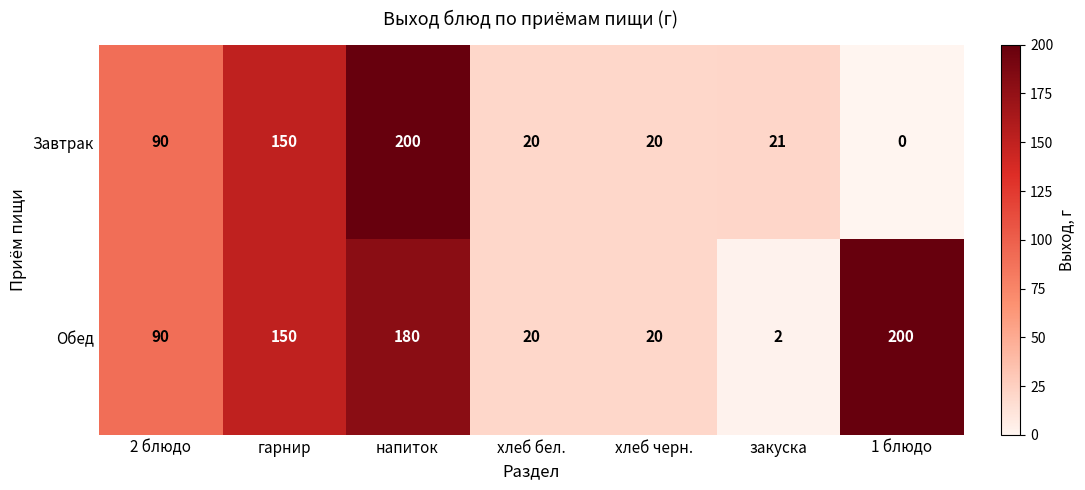

How many values in Завтрак are above zero?

6